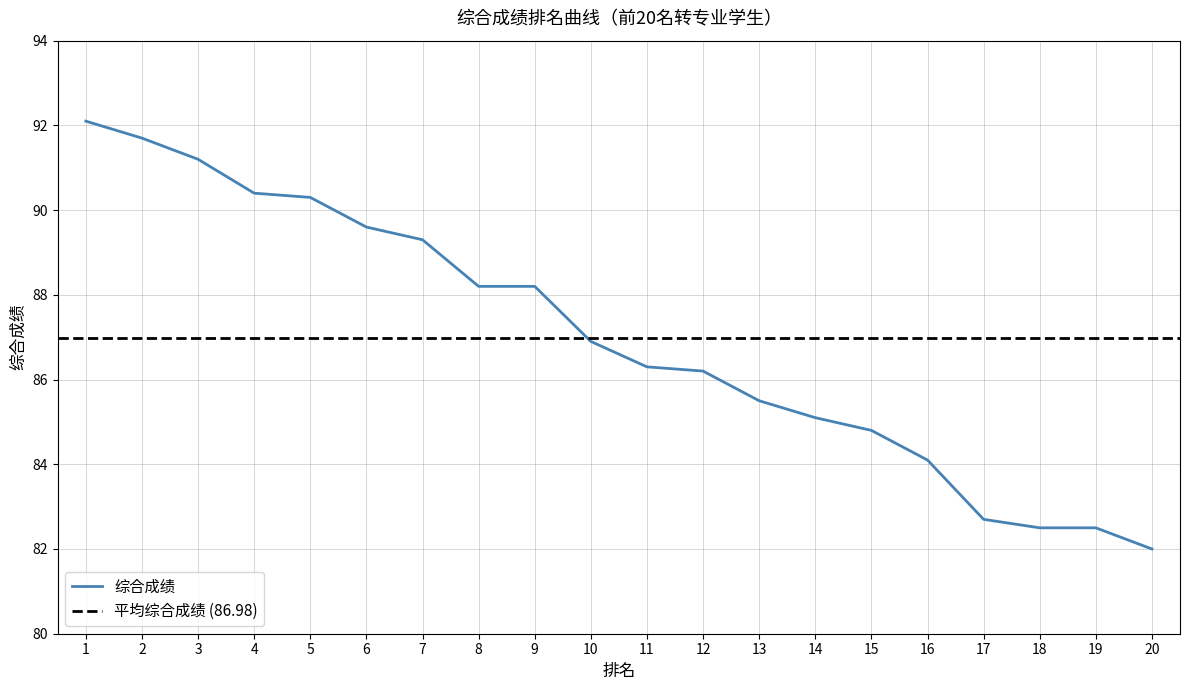

Rank the categories by value from lowest to highest.

20, 18, 19, 17, 16, 15, 14, 13, 12, 11, 10, 8, 9, 7, 6, 5, 4, 3, 2, 1